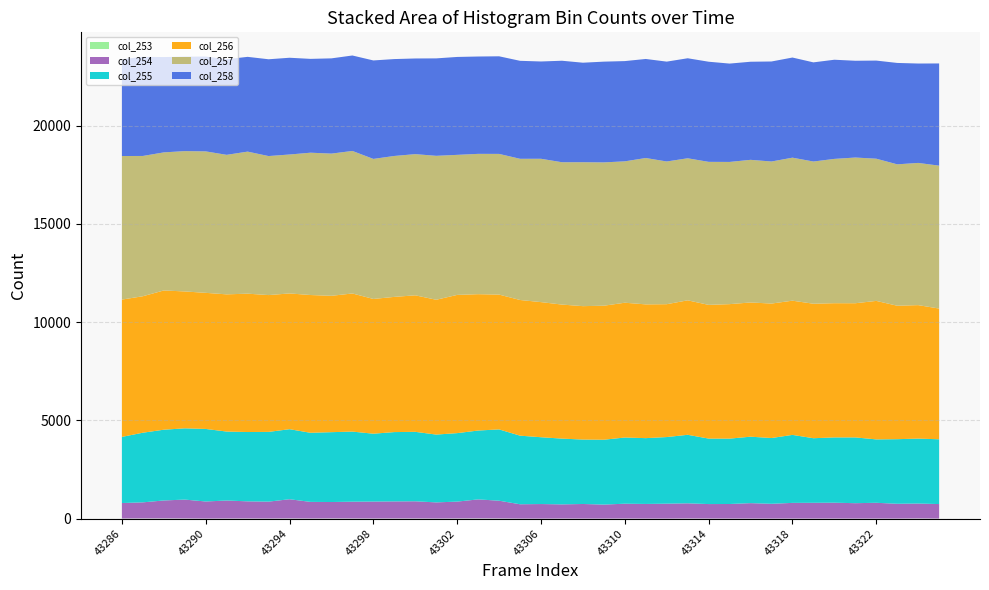

Reading right to left, transcribe all the data shown in this chart.

col_253: 43325=4	43324=9	43323=3	43322=4	43321=2	43320=4	43319=3	43318=4	43317=2	43316=4	43315=4	43314=5	43313=7	43312=2	43311=3	43310=5	43309=2	43308=3	43307=5	43306=2	43305=3	43304=9	43303=12	43302=9	43301=5	43300=8	43299=8	43298=6	43297=8	43296=10	43295=6	43294=10	43293=5	43292=7	43291=6	43290=3	43289=8	43288=11	43287=10	43286=7
col_254: 43325=738	43324=760	43323=754	43322=803	43321=785	43320=807	43319=803	43318=798	43317=754	43316=785	43315=741	43314=737	43313=773	43312=760	43311=745	43310=755	43309=714	43308=743	43307=721	43306=741	43305=729	43304=904	43303=968	43302=858	43301=822	43300=875	43299=869	43298=863	43297=855	43296=836	43295=847	43294=978	43293=861	43292=873	43291=917	43290=870	43289=962	43288=914	43287=819	43286=787
col_255: 43325=3297	43324=3304	43323=3287	43322=3226	43321=3347	43320=3323	43319=3287	43318=3460	43317=3347	43316=3382	43315=3327	43314=3332	43313=3487	43312=3390	43311=3349	43310=3369	43309=3300	43308=3279	43307=3347	43306=3400	43305=3491	43304=3629	43303=3504	43302=3485	43301=3451	43300=3535	43299=3528	43298=3454	43297=3567	43296=3555	43295=3517	43294=3564	43293=3549	43292=3528	43291=3509	43290=3692	43289=3626	43288=3601	43287=3544	43286=3366
col_256: 43325=6652	43324=6793	43323=6791	43322=7048	43321=6828	43320=6830	43319=6844	43318=6830	43317=6843	43316=6830	43315=6844	43314=6805	43313=6843	43312=6761	43311=6807	43310=6859	43309=6820	43308=6789	43307=6821	43306=6876	43305=6904	43304=6860	43303=6939	43302=7034	43301=6861	43300=6947	43299=6880	43298=6857	43297=7029	43296=6939	43295=7010	43294=6909	43293=6962	43292=7041	43291=6982	43290=6926	43289=6966	43288=7086	43287=6945	43286=6988
col_257: 43325=7273	43324=7237	43323=7196	43322=7237	43321=7415	43320=7344	43319=7237	43318=7278	43317=7229	43316=7259	43315=7237	43314=7278	43313=7229	43312=7263	43311=7449	43310=7195	43309=7294	43308=7325	43307=7244	43306=7295	43305=7186	43304=7160	43303=7141	43302=7127	43301=7325	43300=7185	43299=7172	43298=7127	43297=7253	43296=7237	43295=7243	43294=7070	43293=7075	43292=7229	43291=7100	43290=7199	43289=7142	43288=7027	43287=7139	43286=7306
col_258: 43325=5201	43324=5058	43323=5160	43322=4993	43321=4925	43320=5046	43319=5046	43318=5096	43317=5090	43316=4992	43315=5005	43314=5096	43313=5090	43312=5082	43311=5040	43310=5102	43309=5127	43308=5064	43307=5165	43306=4951	43305=4986	43304=4967	43303=4954	43302=4983	43301=4959	43300=4868	43299=4931	43298=5011	43297=4858	43296=4847	43295=4775	43294=4924	43293=4926	43292=4823	43291=4866	43290=4825	43289=4808	43288=4851	43287=5045	43286=4925